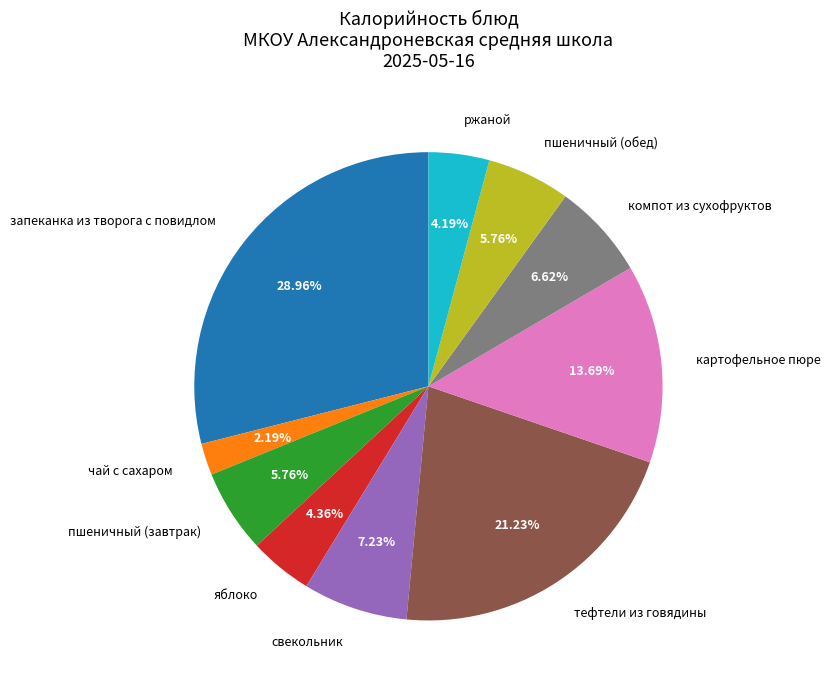

Do ржаной and тефтели из говядины together represent more than half of the pie?

No